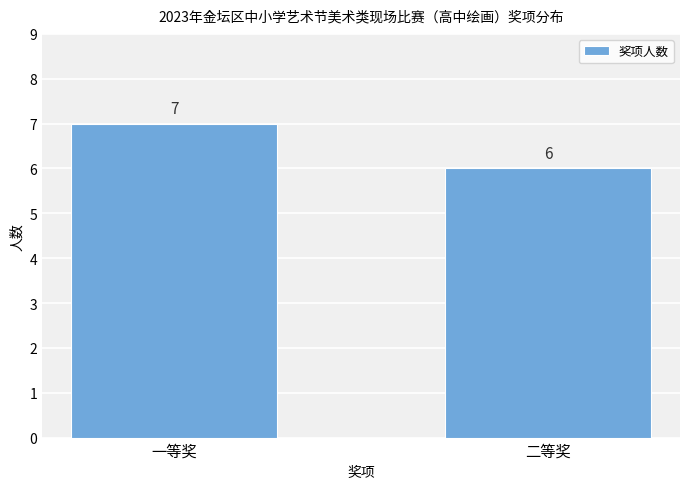

What is the change in value from 一等奖 to 二等奖?

-1